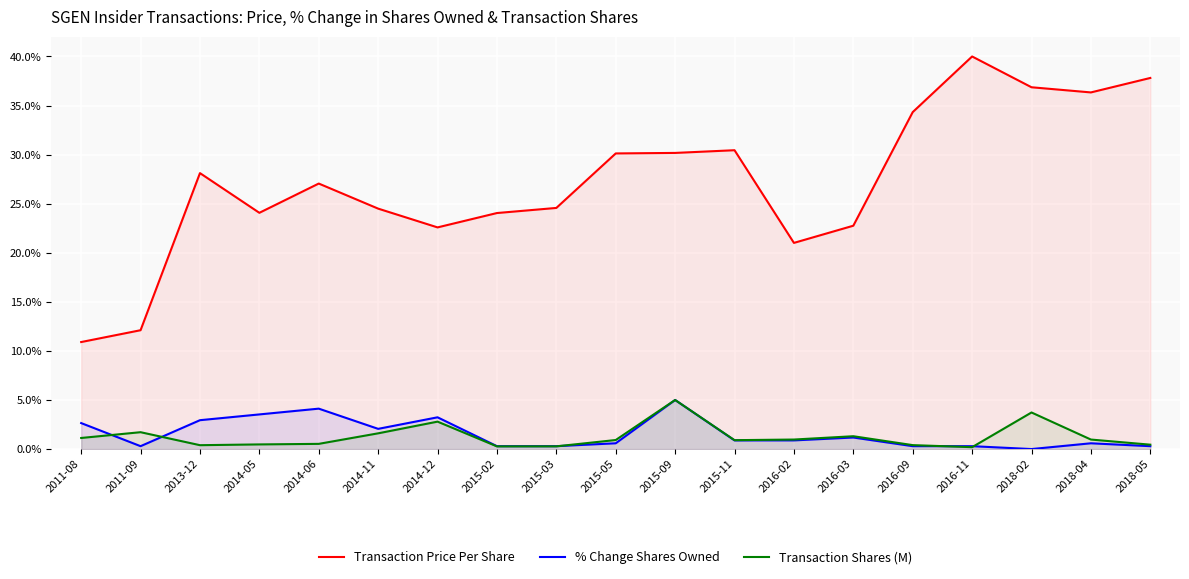

After their last crossing, which series has the higher values: % Change Shares Owned or Transaction Shares (M)?

Transaction Shares (M)